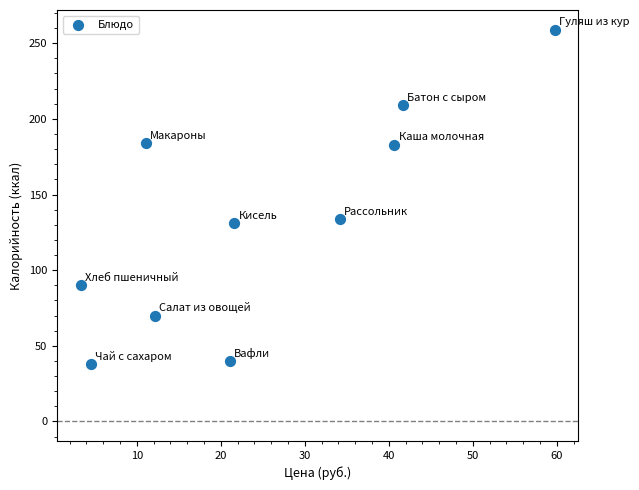

What Y value in the scatter plot is closest to 148?

134